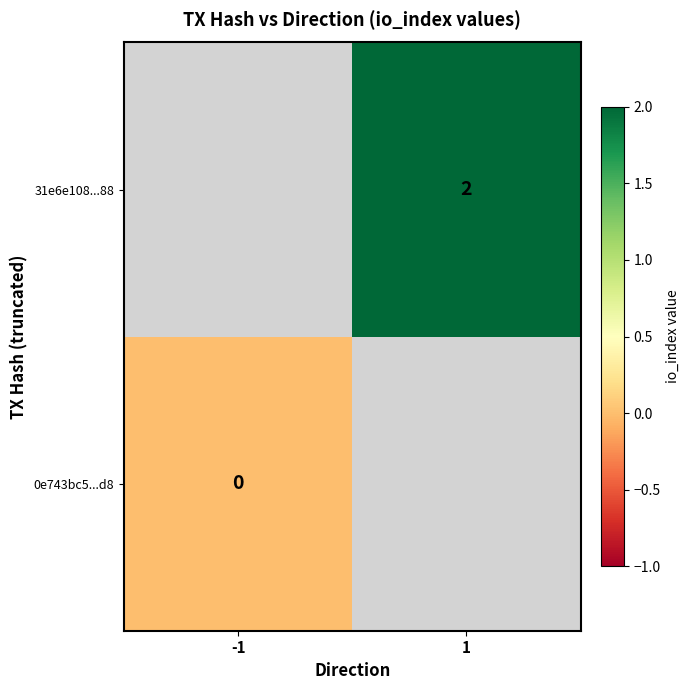

Which label corresponds to the smallest value in the chart?

-1